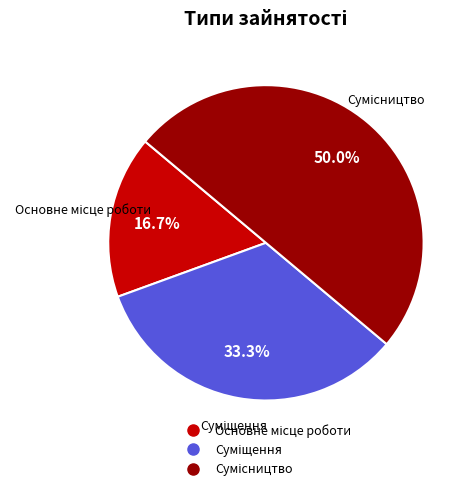

Rank the categories by value from lowest to highest.

Основне місце роботи, Суміщення, Сумісництво